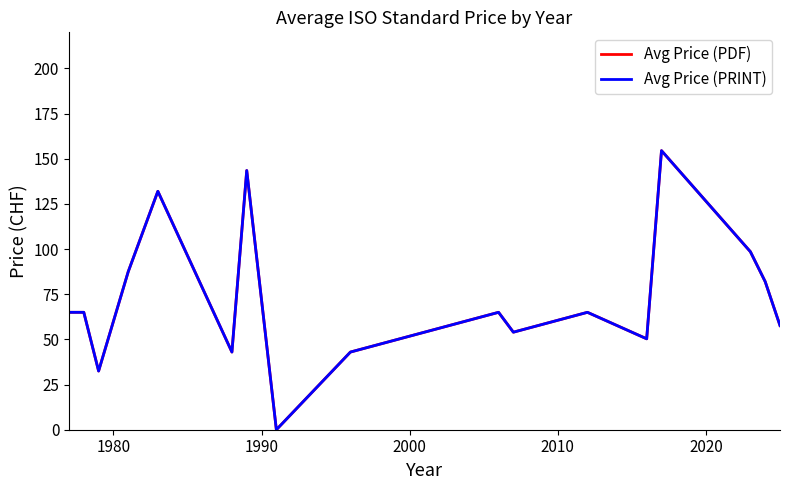

Does the chart have visible grid lines?

No